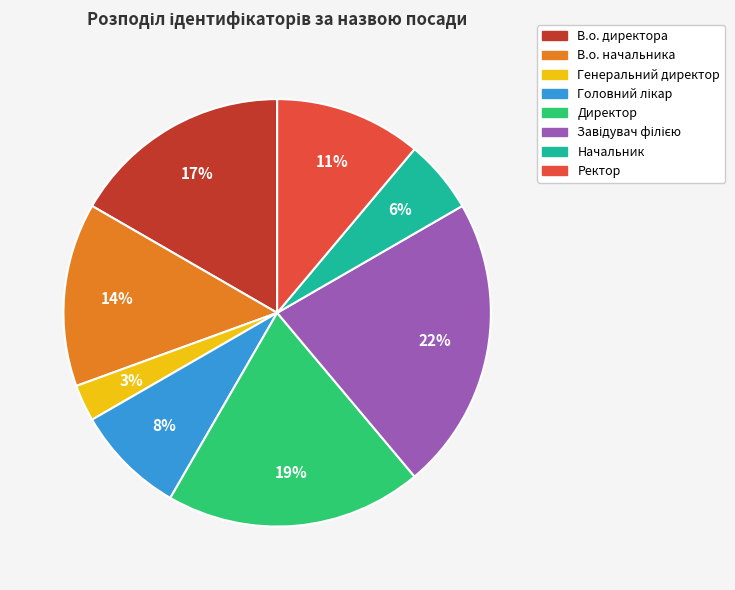

True or false: Ректор accounts for 11% of the total.

True